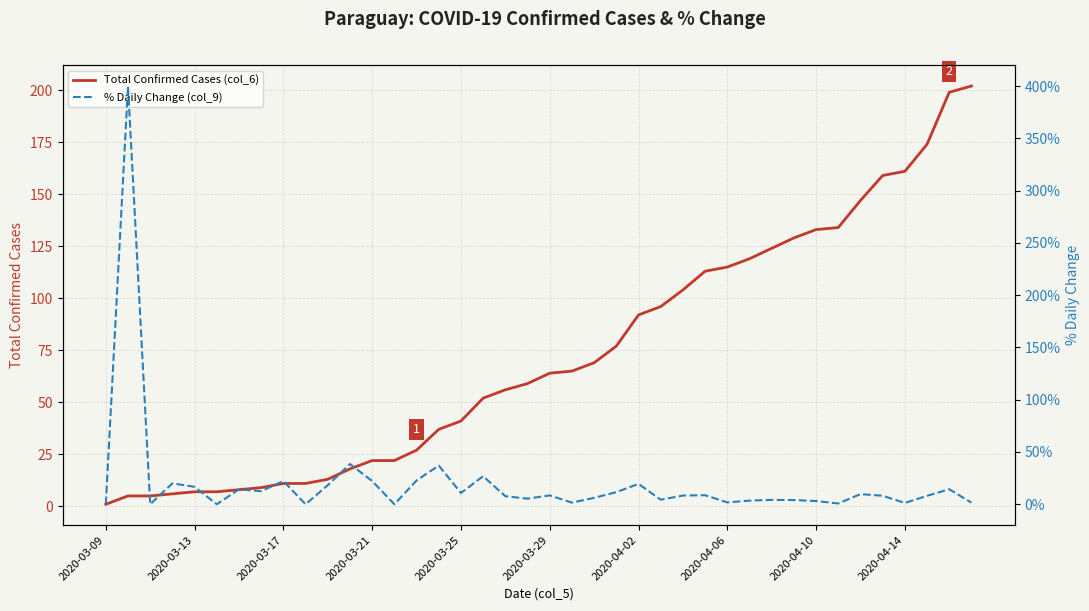

The value of Total Confirmed Cases (col_6) at 2020-04-10 is 235. True or false?

False